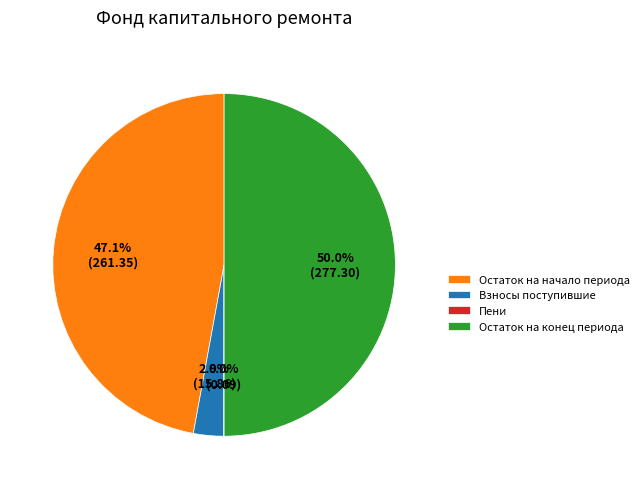

What is the largest slice in the pie chart?

Остаток на конец периода